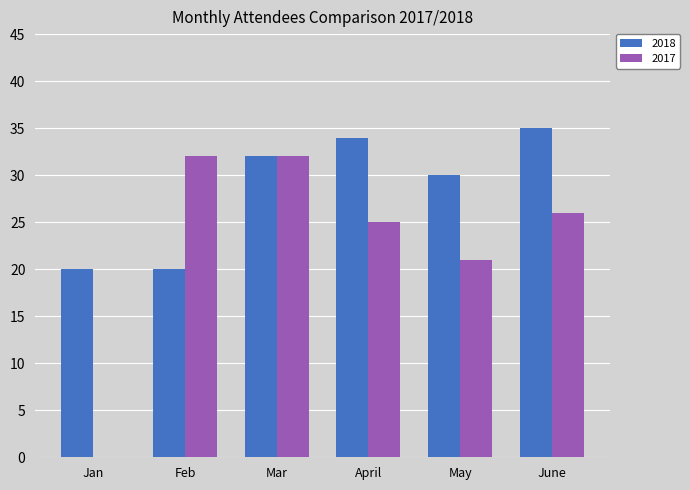

How many categories are shown in the chart?

6